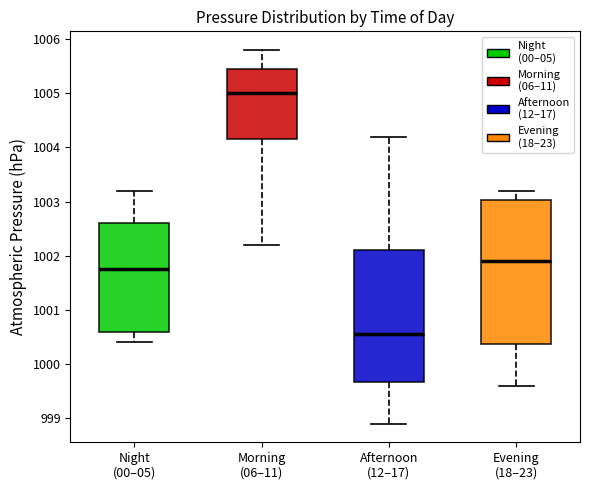

Reading left to right, read every box against the y-axis: the position of its median line, the range the box covers, and the ends of its whiskers. The values are not printed on the chart, so give them approximately, as read against the axis.

Night (00–05): median 1001.8, box 1000.6 to 1002.6, whiskers 1000.4 to 1003.2
Morning (06–11): median 1005.0, box 1004.2 to 1005.5, whiskers 1002.2 to 1005.8
Afternoon (12–17): median 1000.6, box 999.7 to 1002.1, whiskers 998.9 to 1004.2
Evening (18–23): median 1001.9, box 1000.4 to 1003.0, whiskers 999.6 to 1003.2